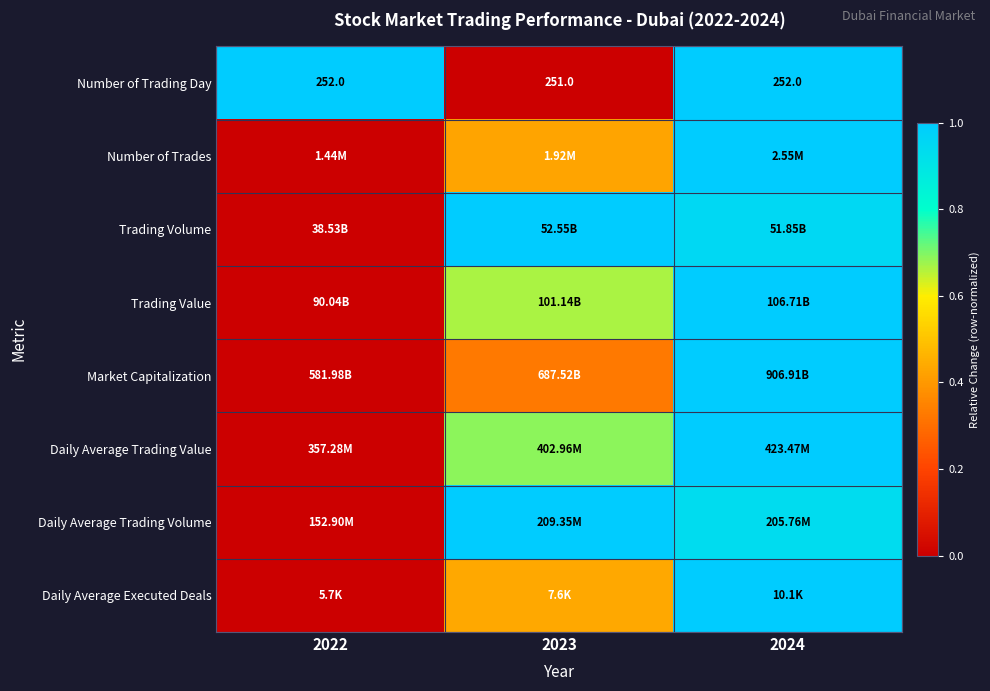

At which label does Daily Average Trading Volume reach its minimum?

2022